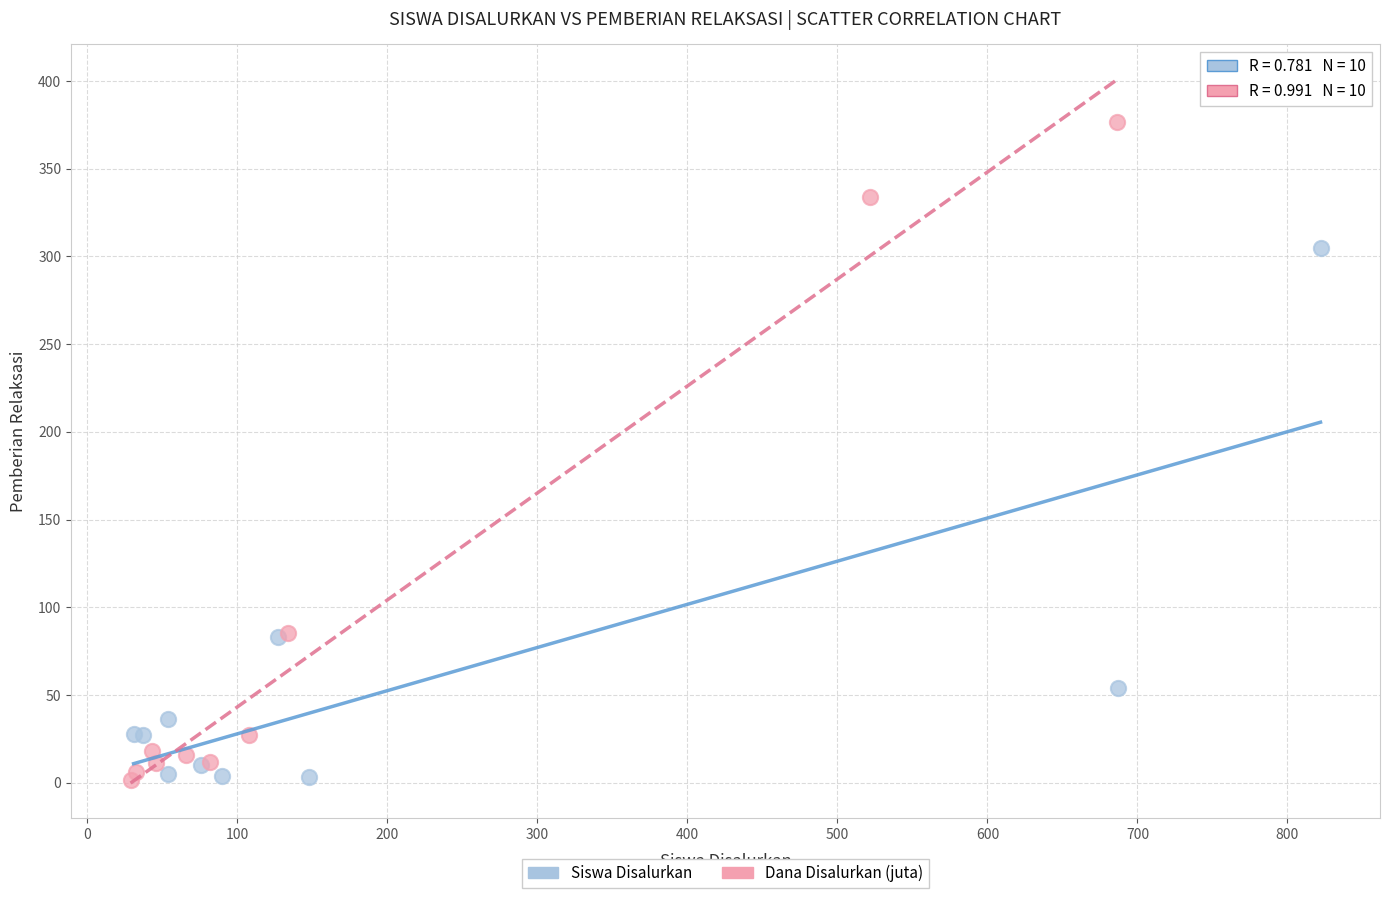

What are all the series names shown in the legend?

Siswa Disalurkan, Dana Disalurkan (juta)